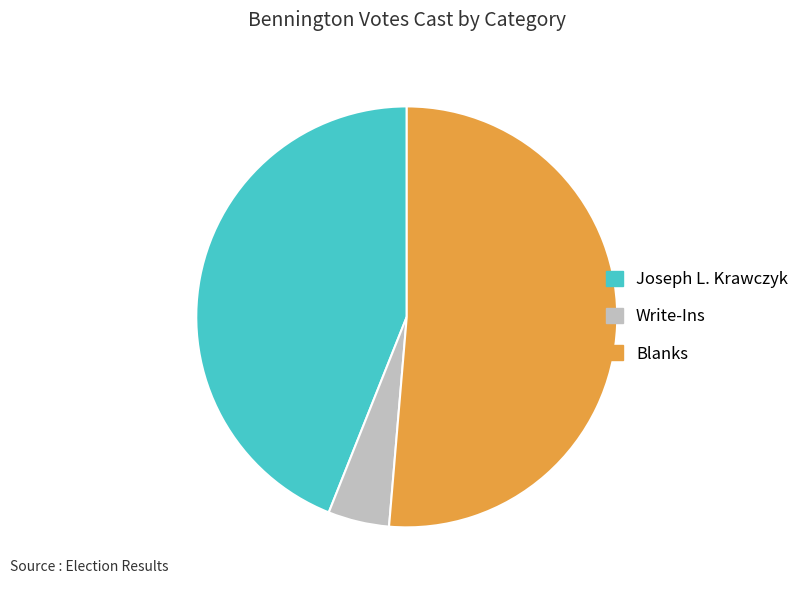

Between Blanks and Write-Ins, which is larger?

Blanks